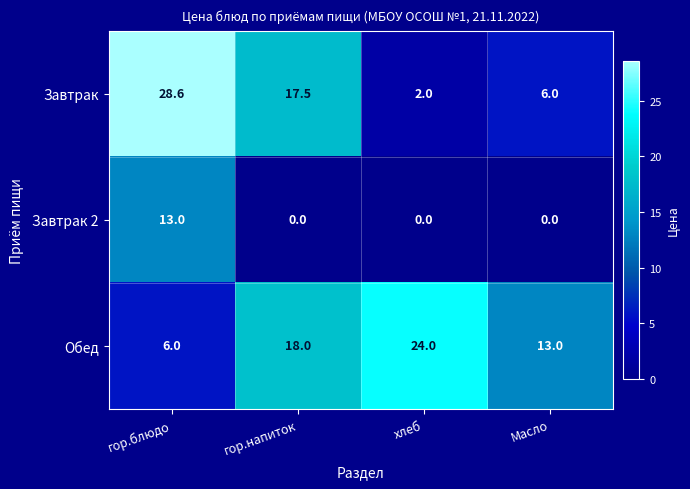

What is the spread (max minus min) of values at хлеб?

24.0